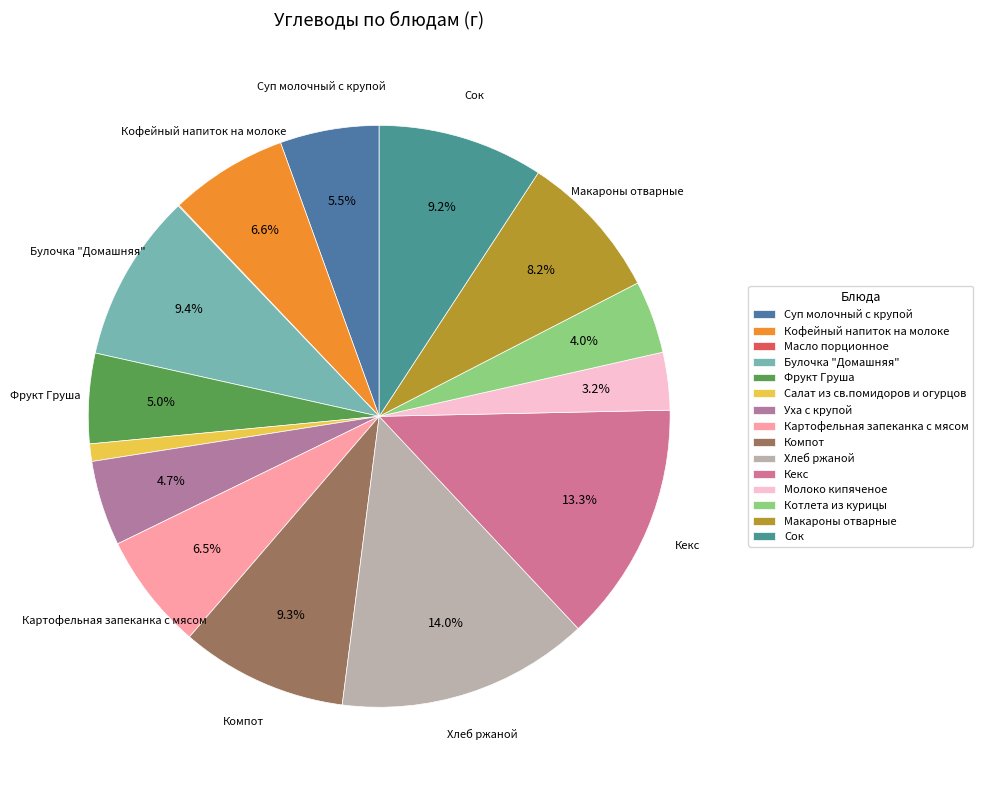

To the nearest percent, what is the average slice percentage?

7%